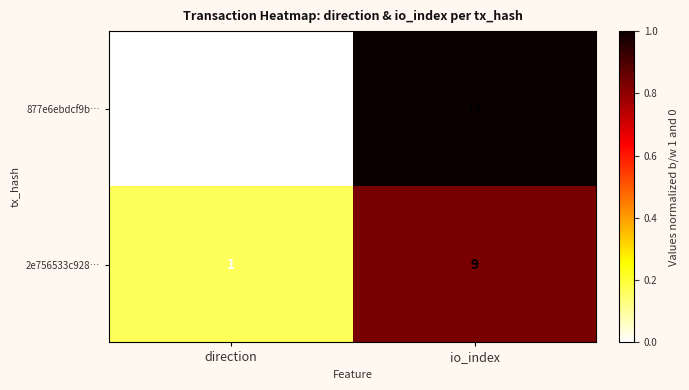

At which label is 2e756533c928… closest to 5?

direction